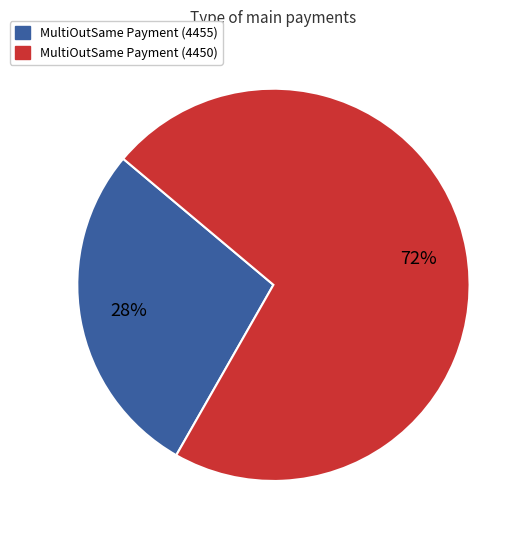

Which slice represents more than half of the pie?

MultiOutSame Payment (4450)